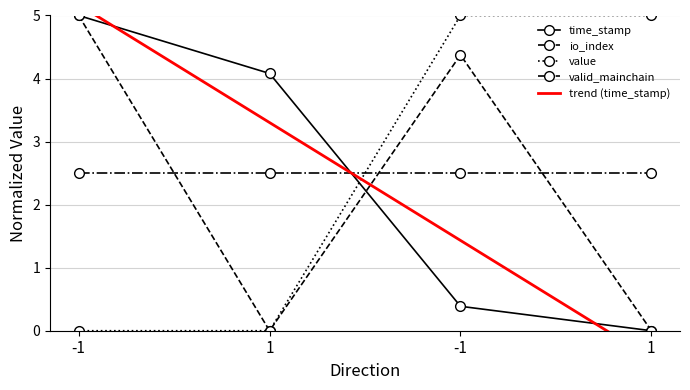

After their last crossing, which series has the higher values: value or valid_mainchain?

value